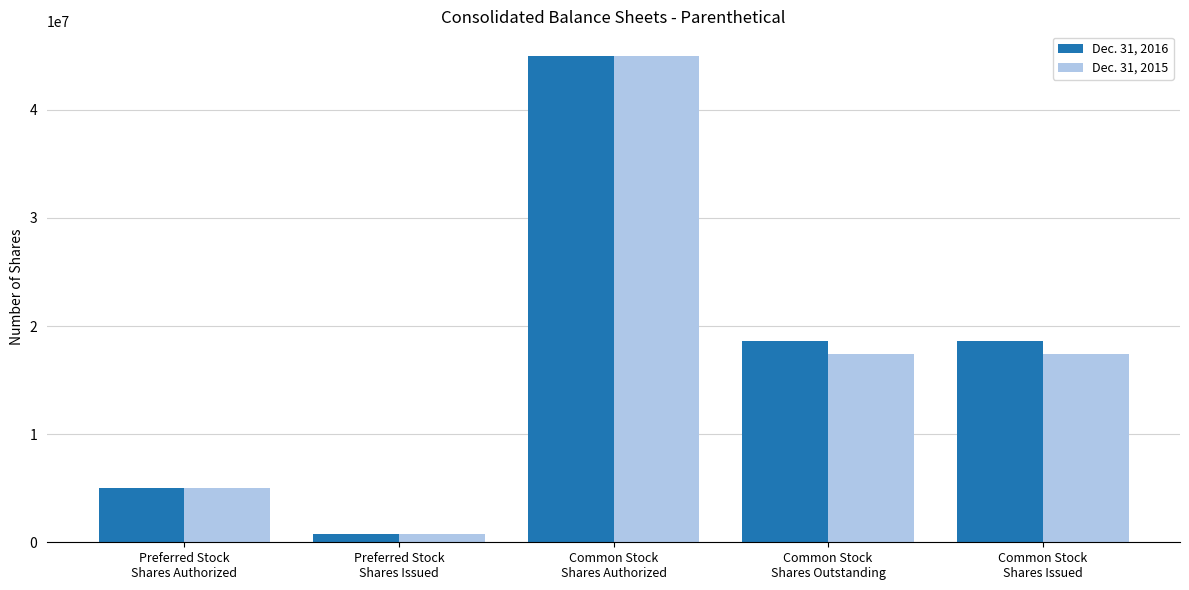

What is the difference between the Dec. 31, 2015 values at Common Stock
Shares Authorized and Preferred Stock
Shares Issued?

44267982